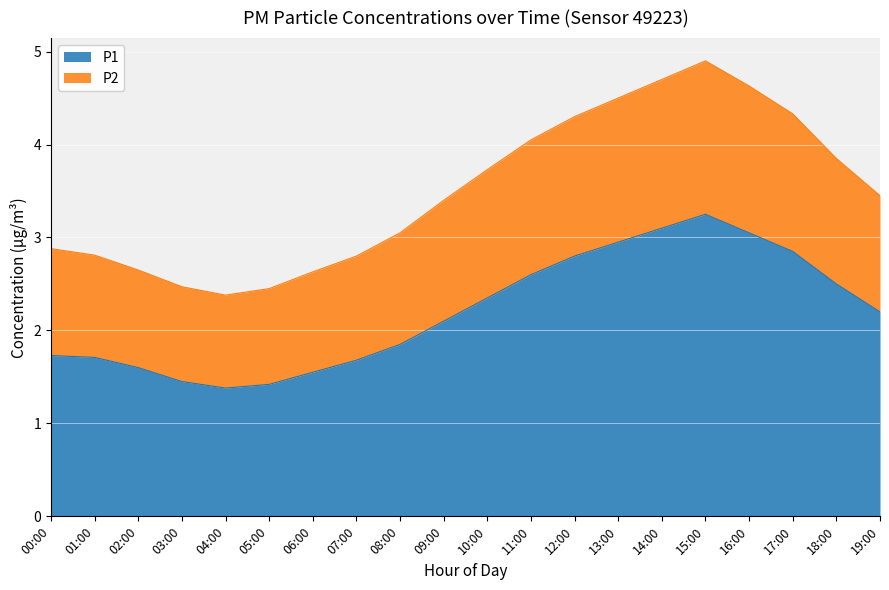

What is the value of the P2 point at the 2nd from the left?

2.8